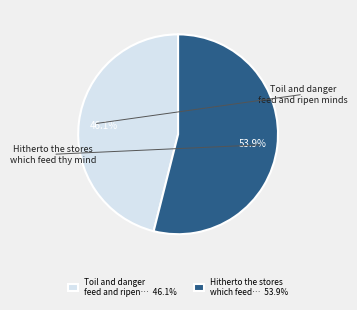

Rank the categories by value from lowest to highest.

Toil and danger feed and ripen… 46.1%, Hitherto the stores which feed… 53.9%